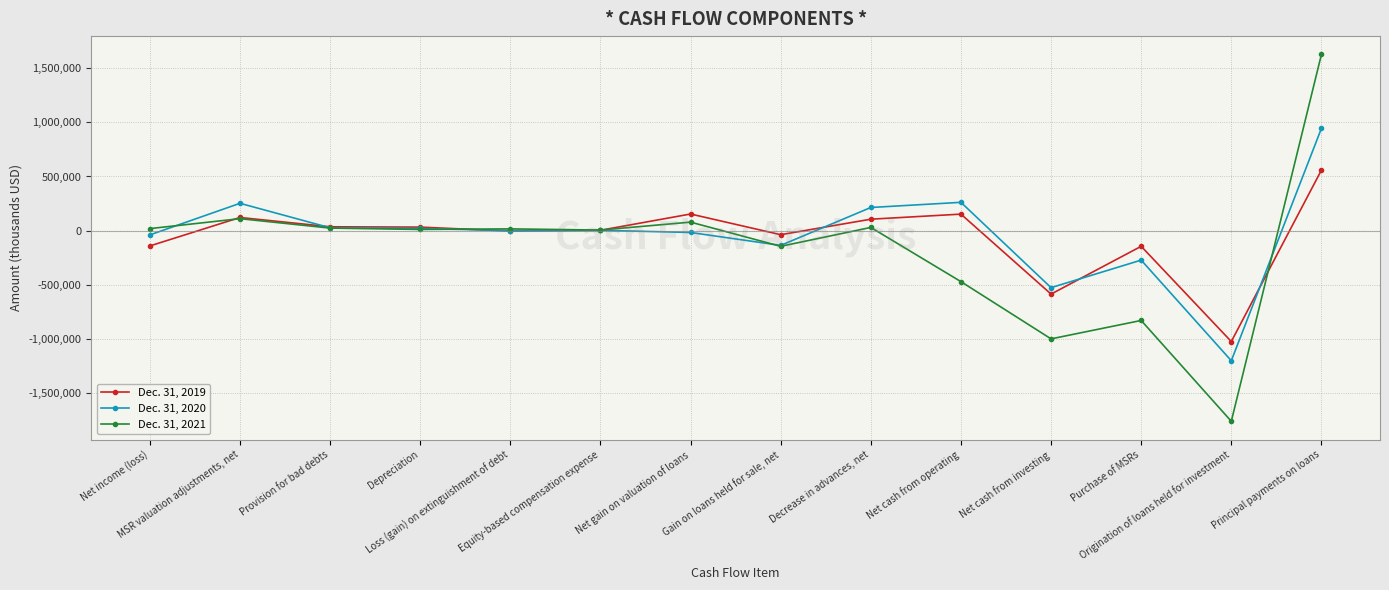

Which series has the widest spread of values?

Dec. 31, 2021